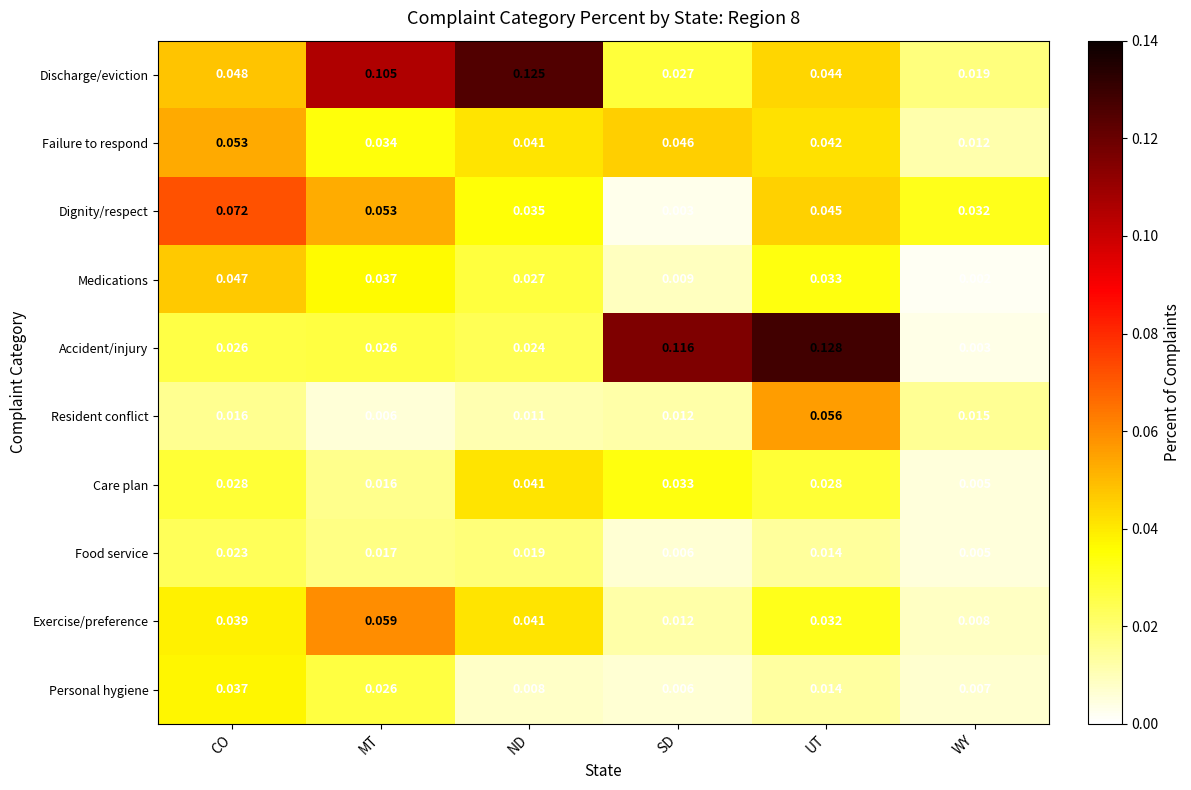

Which label corresponds to the smallest value in the chart?

WY